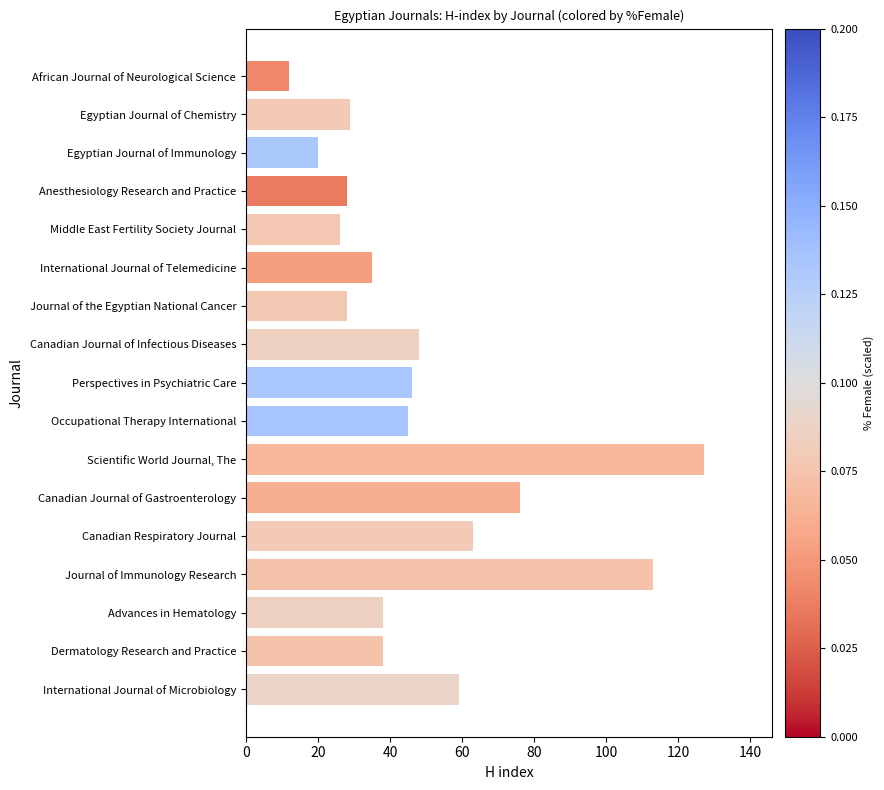

Reading bottom to top, list all the values displayed in this chart.

International Journal of Microbiology=59	Dermatology Research and Practice=38	Advances in Hematology=38	Journal of Immunology Research=113	Canadian Respiratory Journal=63	Canadian Journal of Gastroenterology=76	Scientific World Journal, The=127	Occupational Therapy International=45	Perspectives in Psychiatric Care=46	Canadian Journal of Infectious Diseases=48	Journal of the Egyptian National Cancer=28	International Journal of Telemedicine=35	Middle East Fertility Society Journal=26	Anesthesiology Research and Practice=28	Egyptian Journal of Immunology=20	Egyptian Journal of Chemistry=29	African Journal of Neurological Science=12